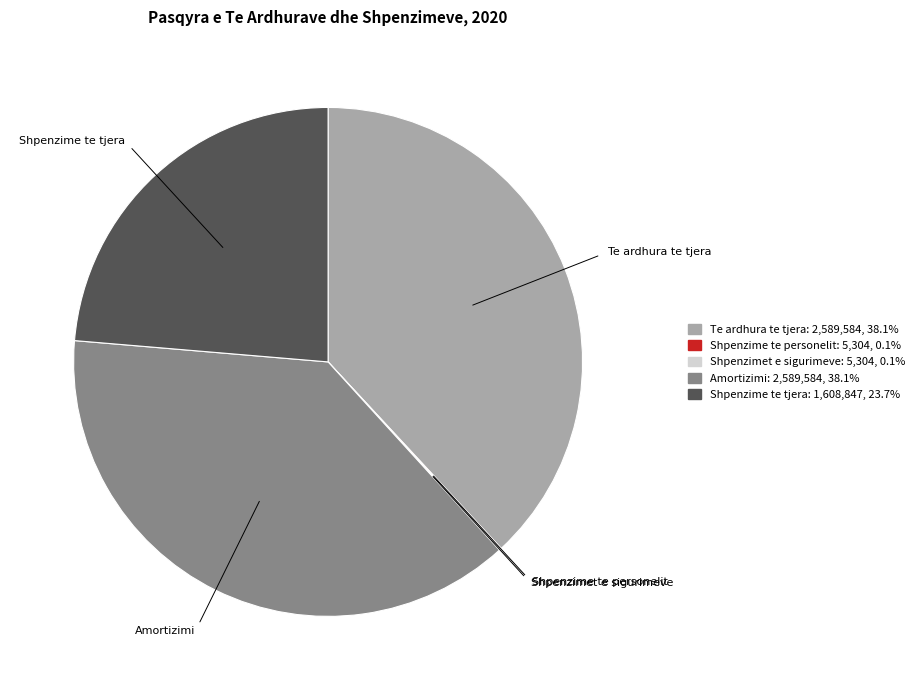

Is there any slice that represents more than half of the pie?

No